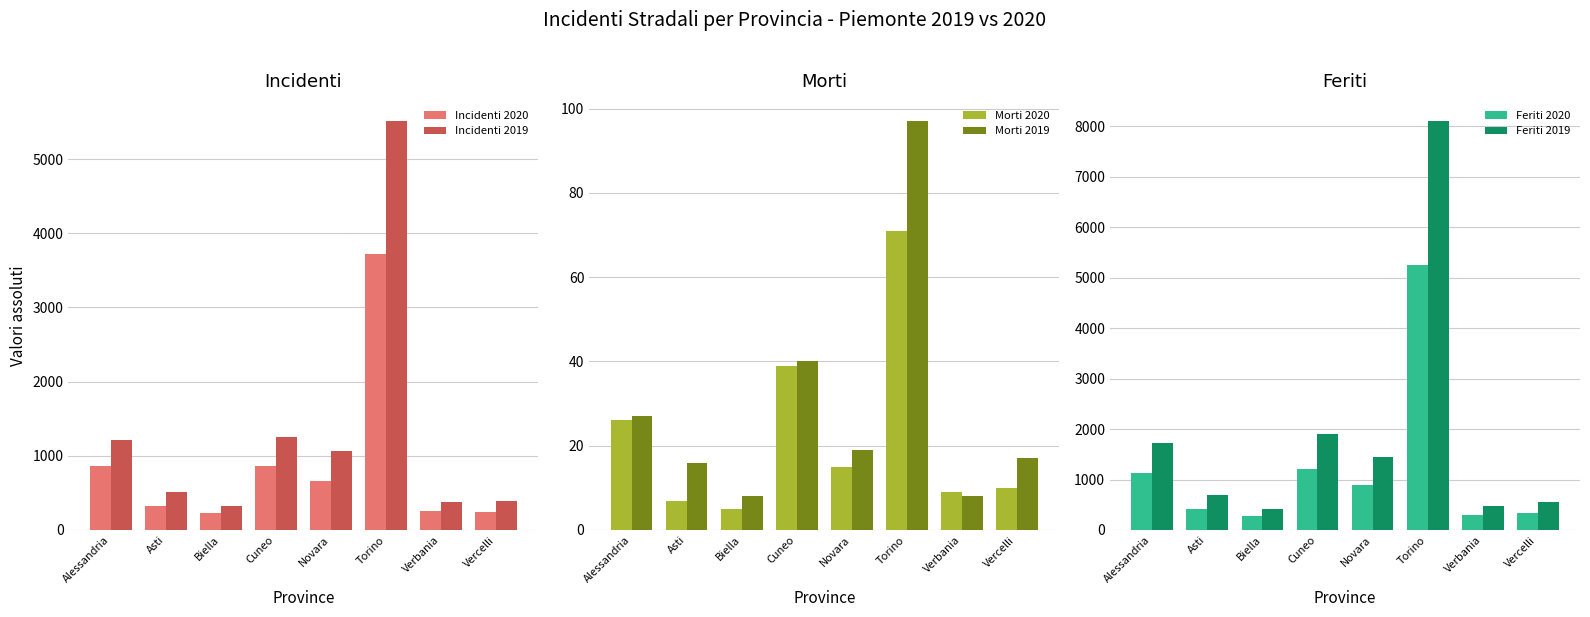

Which series has the widest spread of values?

Feriti 2019